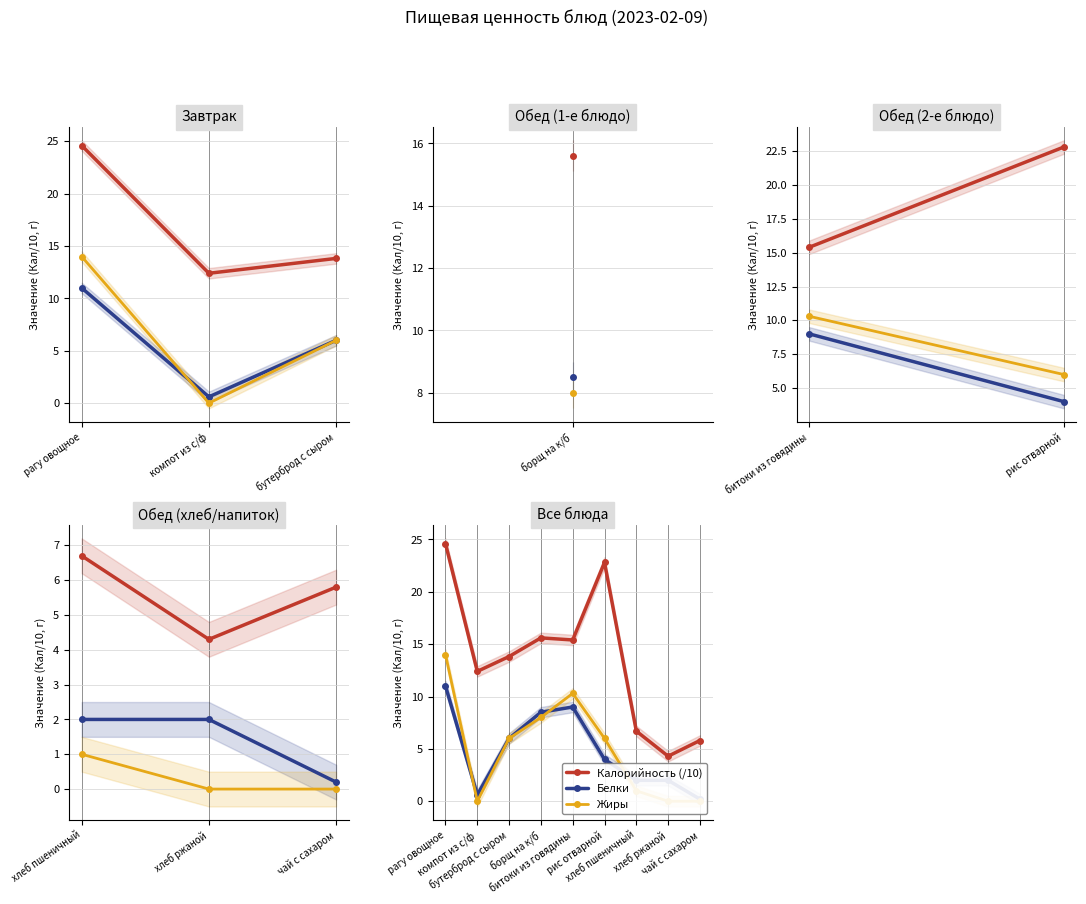

At which label does Белки reach its peak?

рагу овощное